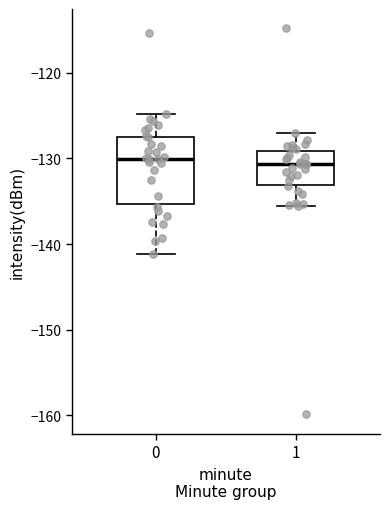

Which box is the tallest, from its lower edge to its upper edge?

0